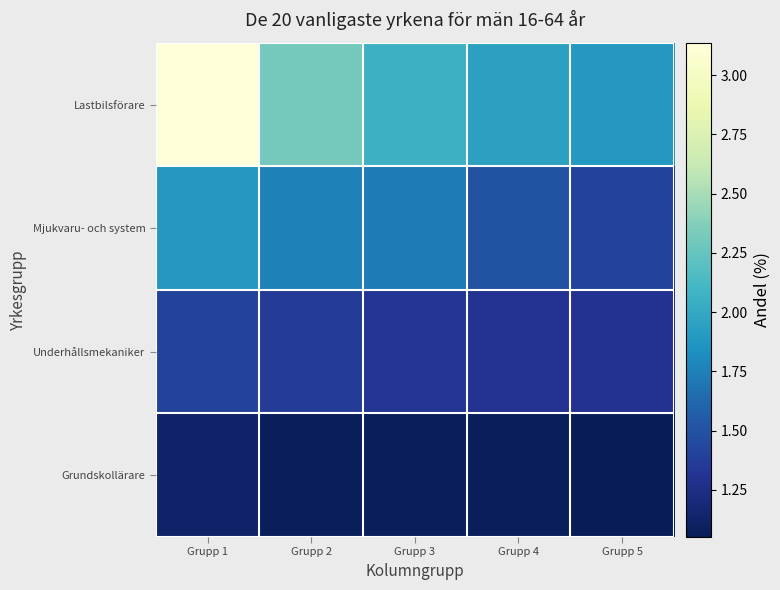

Reading left to right, extract all data points from this chart.

Lastbilsförare: Grupp 1=3.1	Grupp 2=2.3	Grupp 3=2.1	Grupp 4=1.9	Grupp 5=1.9
Mjukvaru- och system: Grupp 1=1.9	Grupp 2=1.8	Grupp 3=1.7	Grupp 4=1.5	Grupp 5=1.4
Underhållsmekaniker: Grupp 1=1.4	Grupp 2=1.4	Grupp 3=1.3	Grupp 4=1.3	Grupp 5=1.3
Grundskollärare: Grupp 1=1.1	Grupp 2=1.1	Grupp 3=1.1	Grupp 4=1.1	Grupp 5=1.1